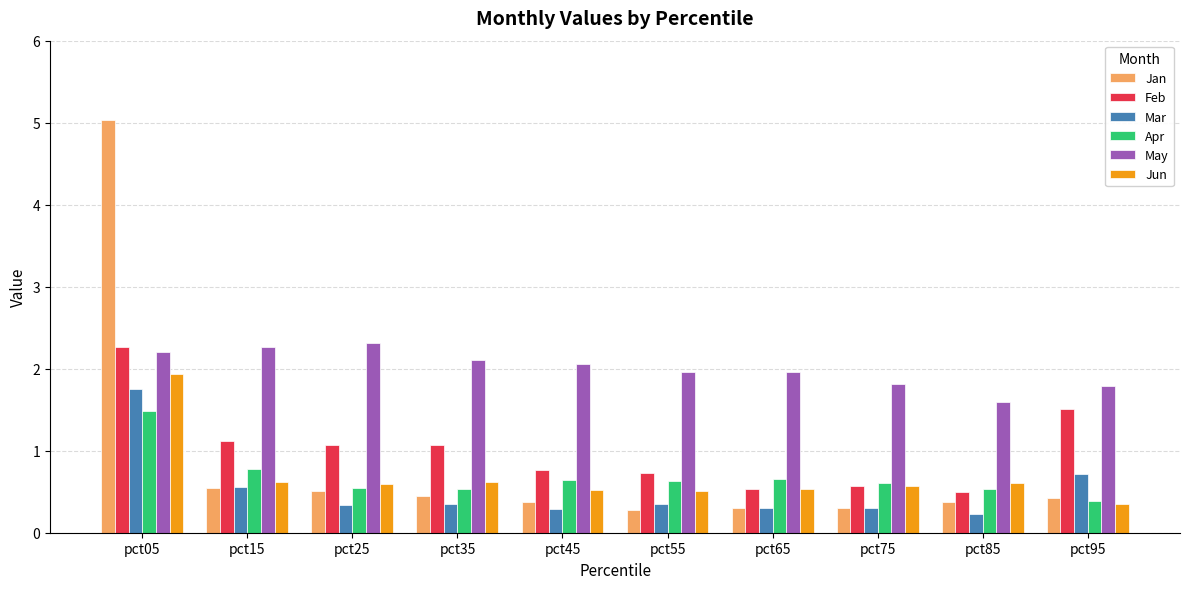

Rank the series at pct05 from highest to lowest value.

Jan, Feb, May, Jun, Mar, Apr